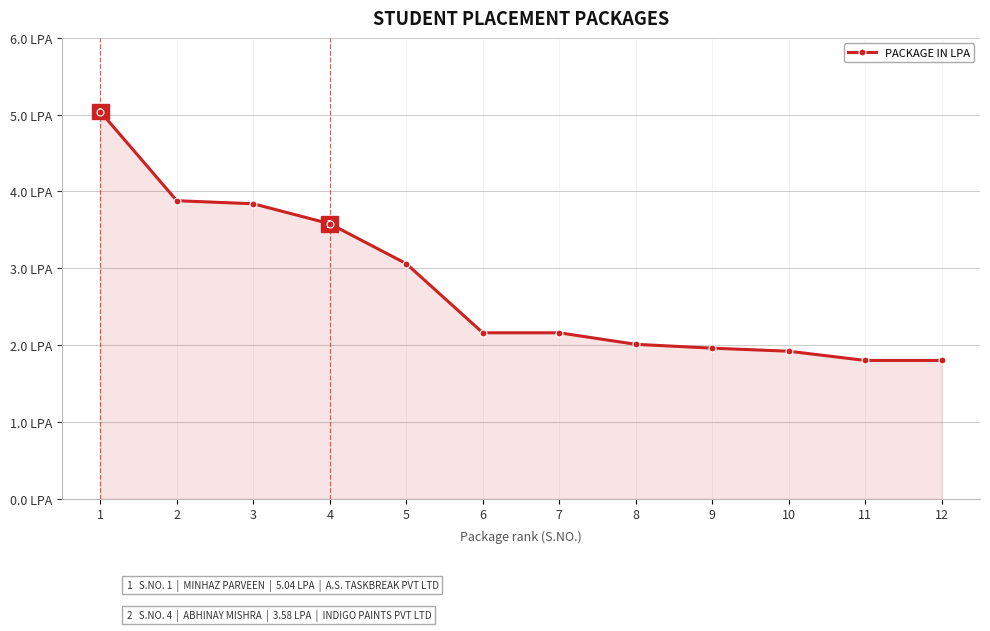

Does the chart have visible grid lines?

Yes